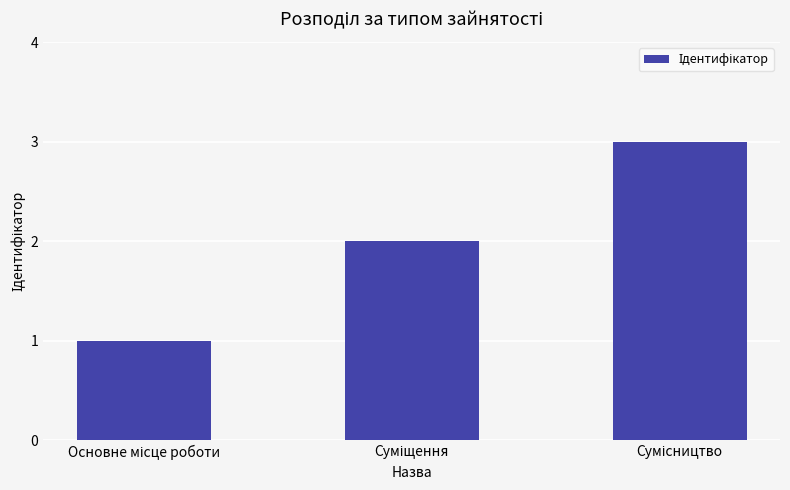

Reading right to left, list all the values displayed in this chart.

3	2	1